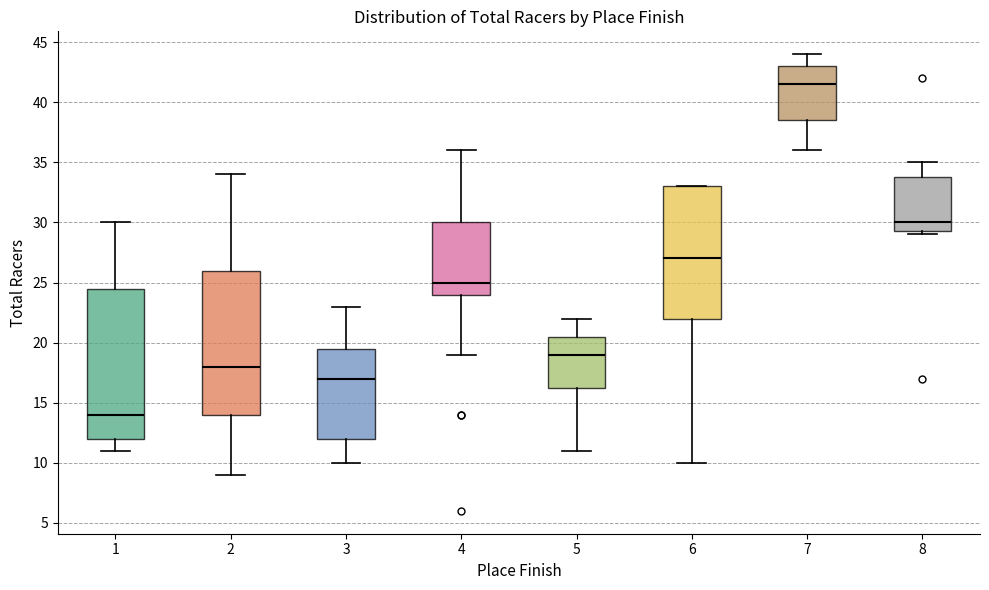

Where is the upper edge of the box at x = 6 on the y-axis? The values are not printed on the chart, so give them approximately, as read against the axis.

33.0